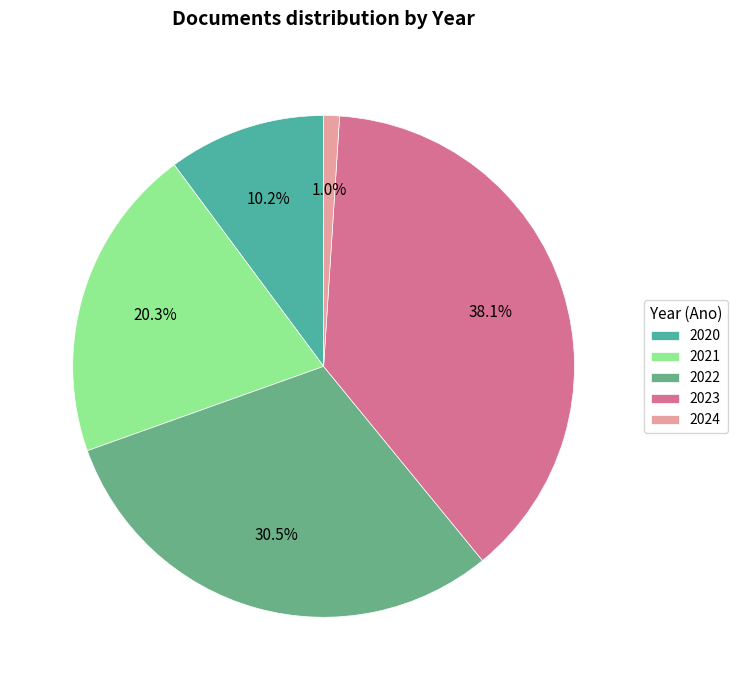

How many slices are in this pie chart?

5